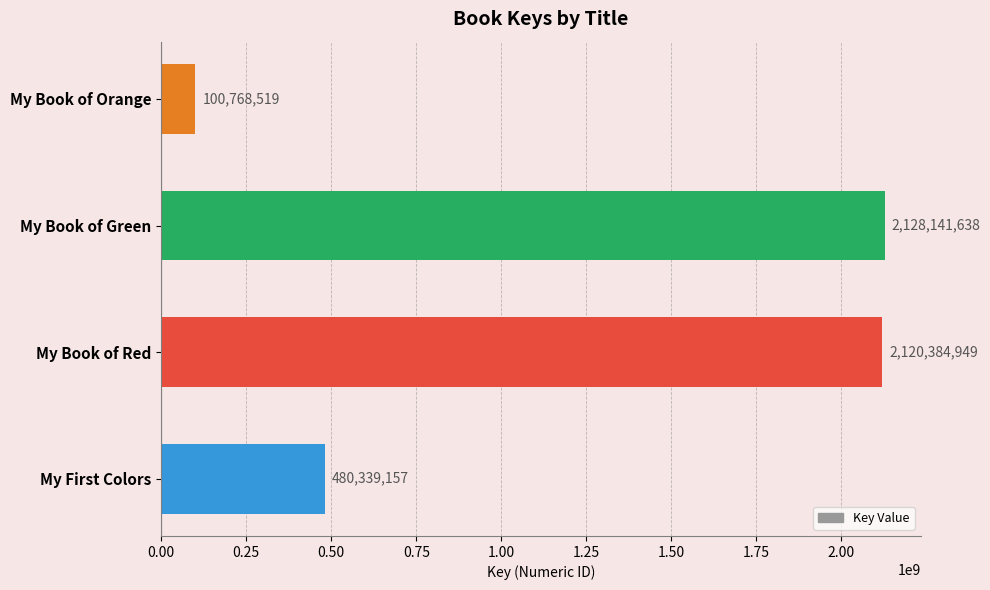

Is it true that the value at My Book of Orange is 100768519?

True